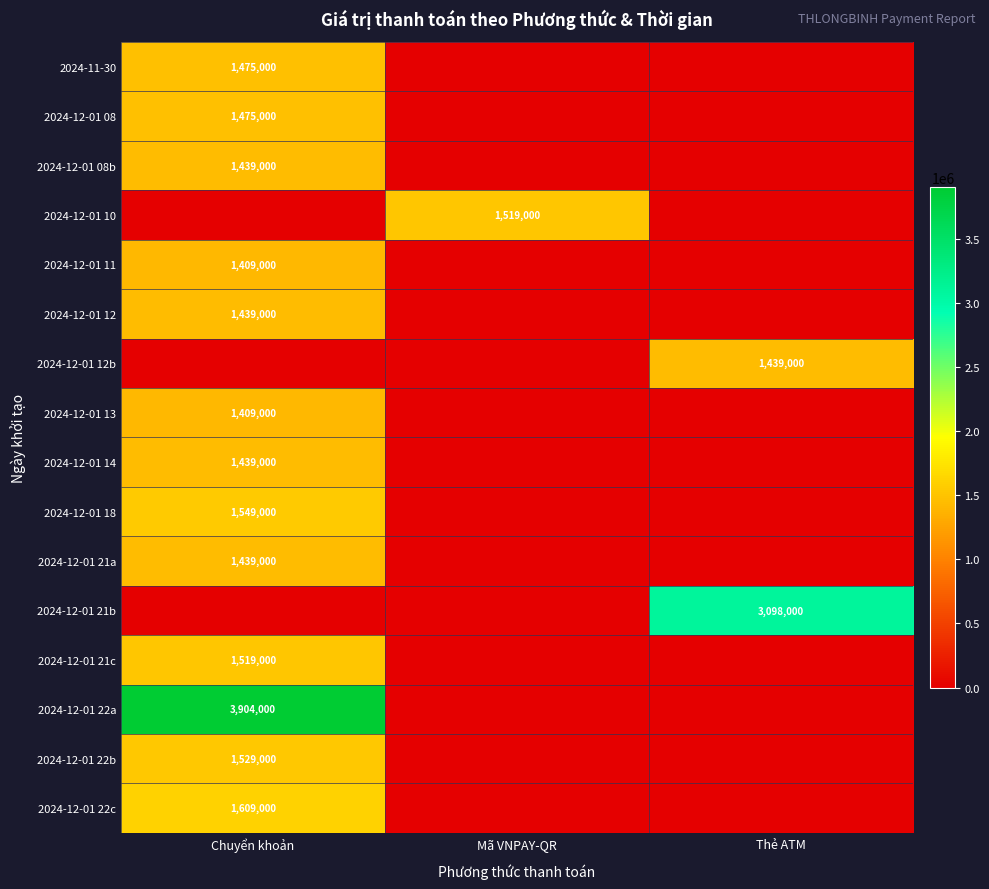

What is the difference between the highest and lowest values at Mã VNPAY-QR?

1519000